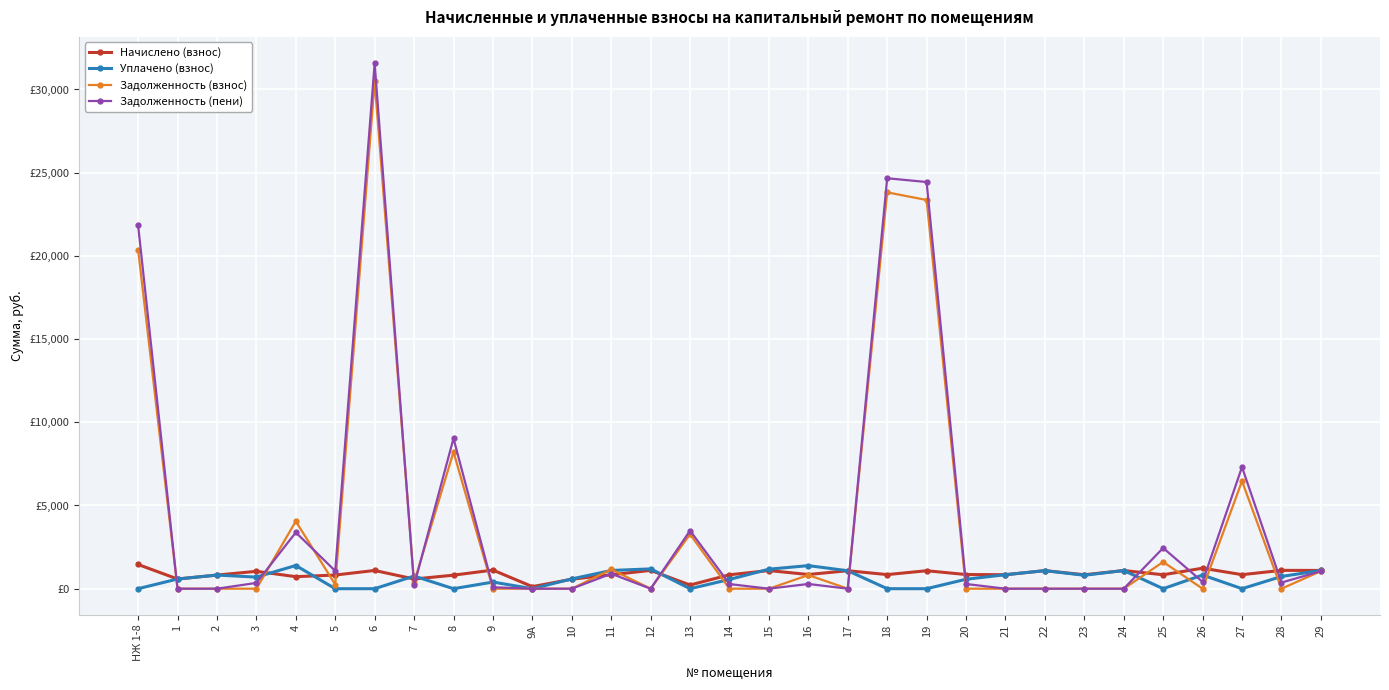

Which series has the largest range (max minus min)?

Задолженность (пени)